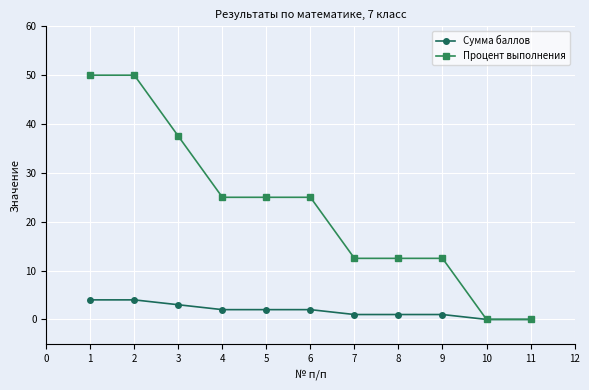

What is the difference between the second highest and minimum values in the Сумма баллов series?

4.0